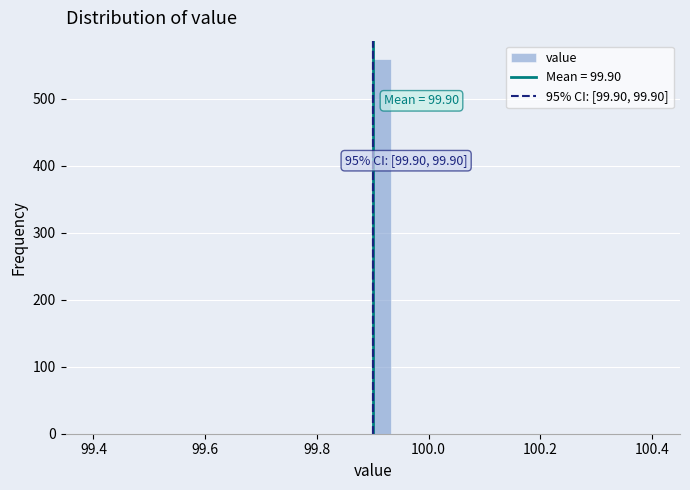

Read against the x-axis, roughly where is the centre of the tallest bar?

99.92